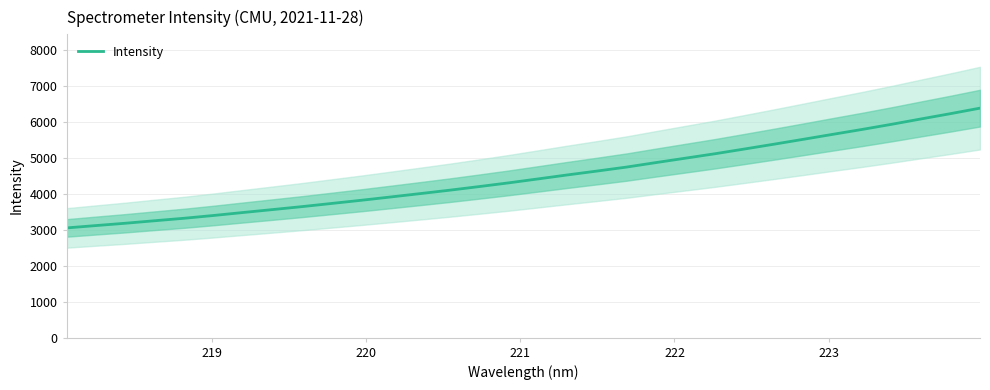

How many lines are shown in the chart?

1